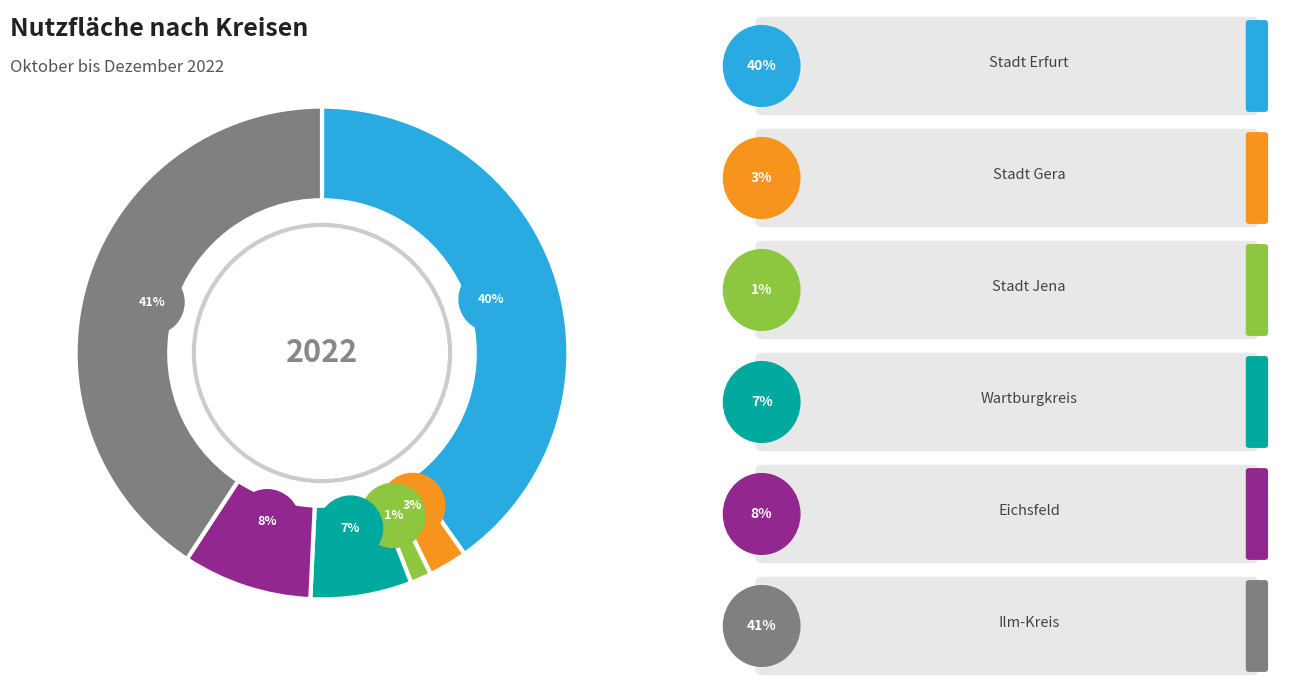

Is there any slice that represents more than half of the pie?

No